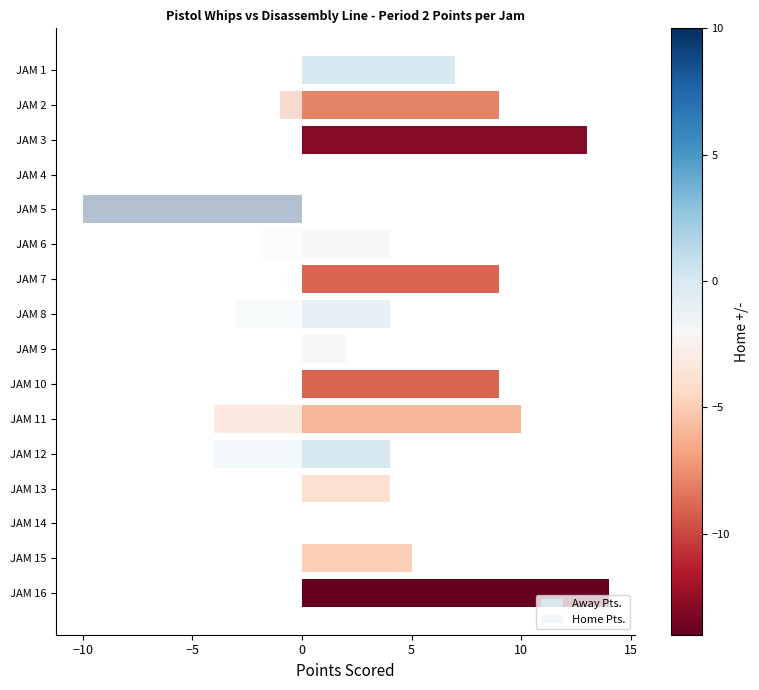

Between JAM 5 and JAM 11, which series saw the biggest shift?

Away Pts.